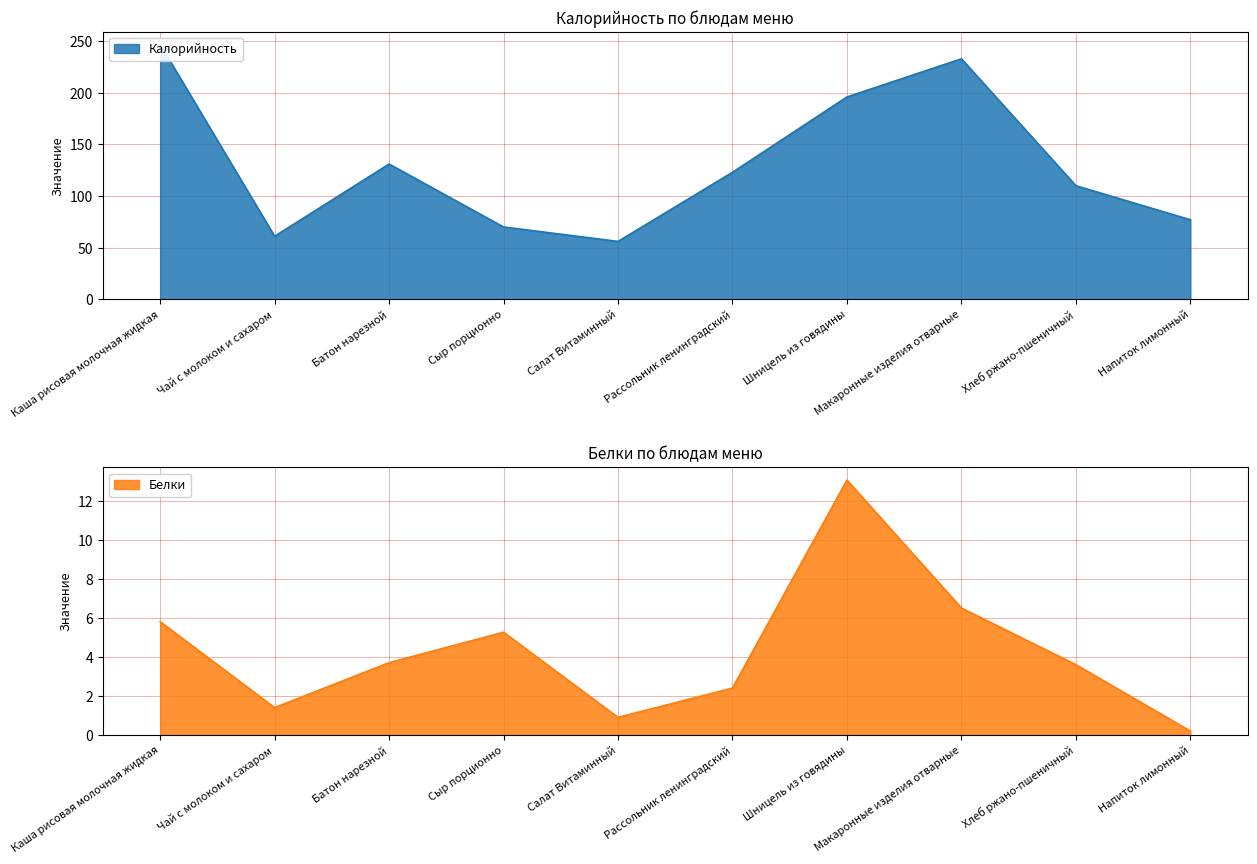

What is the label of the 5th point from the left?

Салат Витаминный